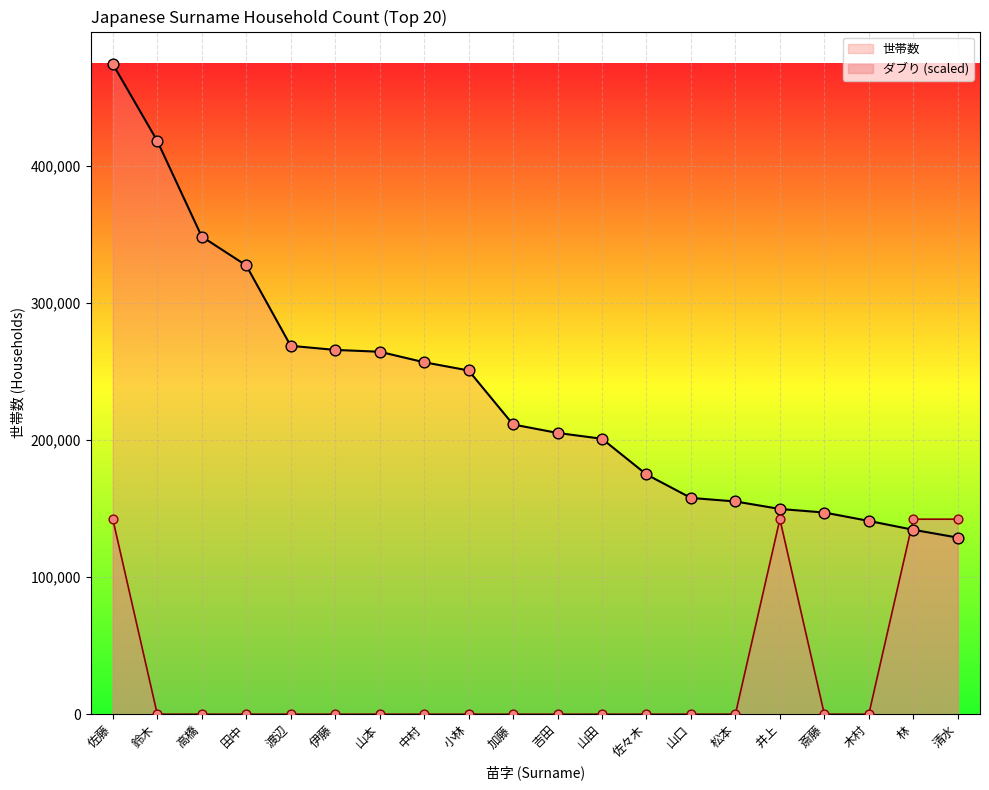

At how many categories does at least one series exceed 310857?

4